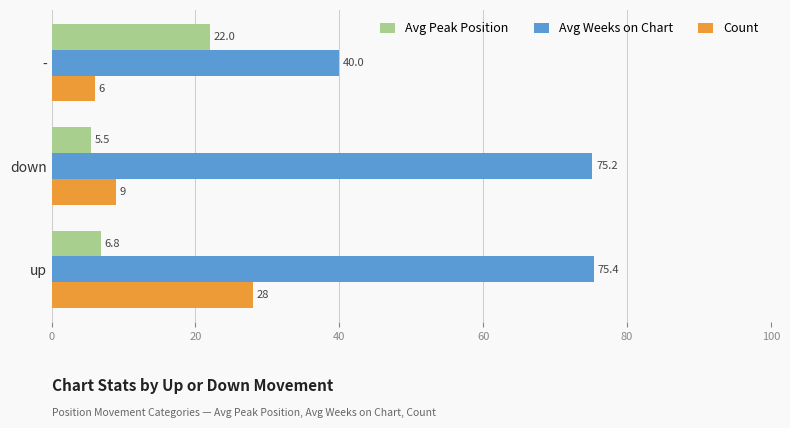

What is the spread (max minus min) of values at down?

69.7